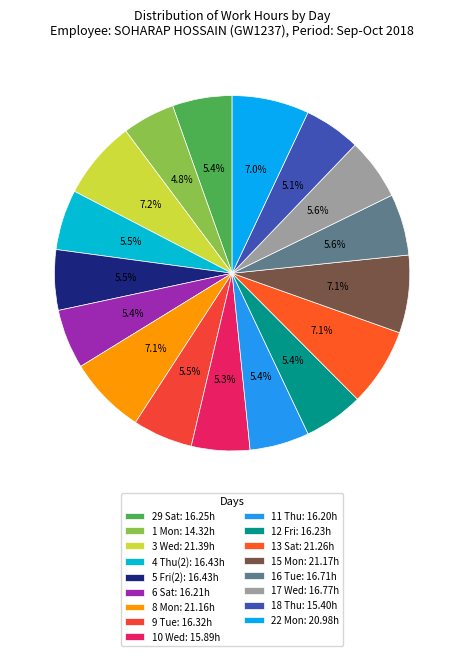

How many slices are in this pie chart?

17